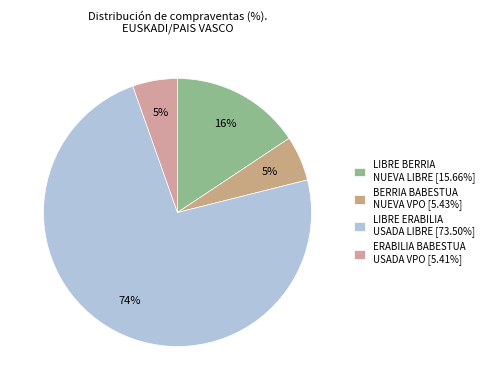

Count the number of slices in the pie.

4